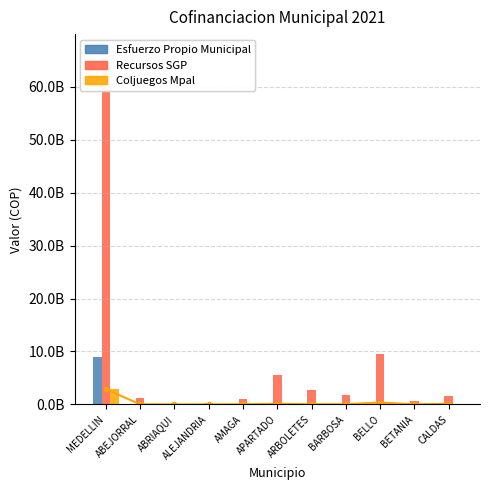

Which series has the widest spread of values?

Recursos SGP